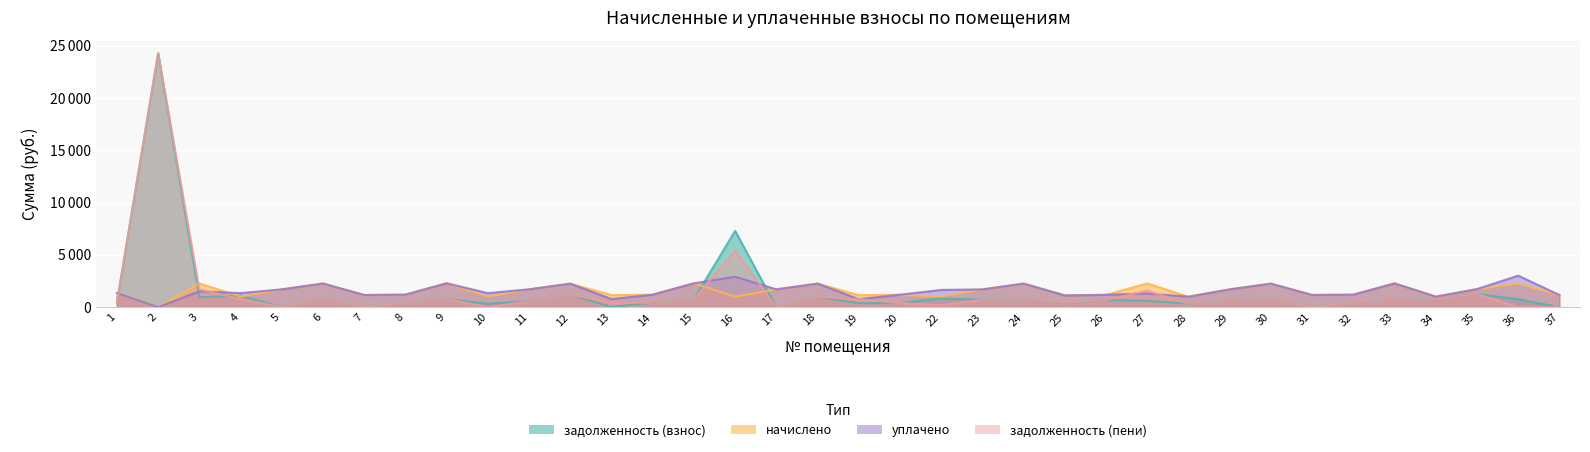

Rank the series by their maximum value, from highest to lowest.

задолженность (взнос), задолженность (пени), уплачено, начислено